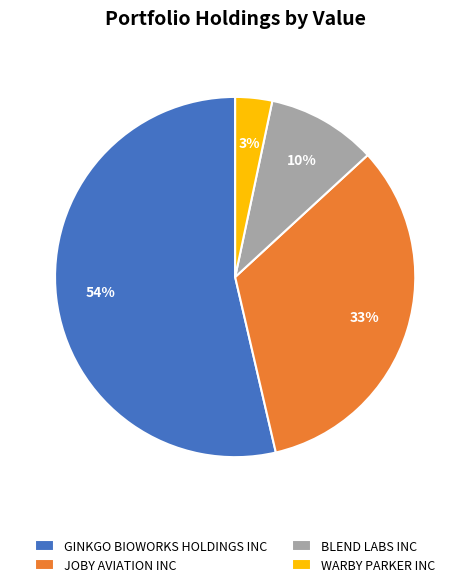

Is the sum of WARBY PARKER INC and BLEND LABS INC greater than half?

No